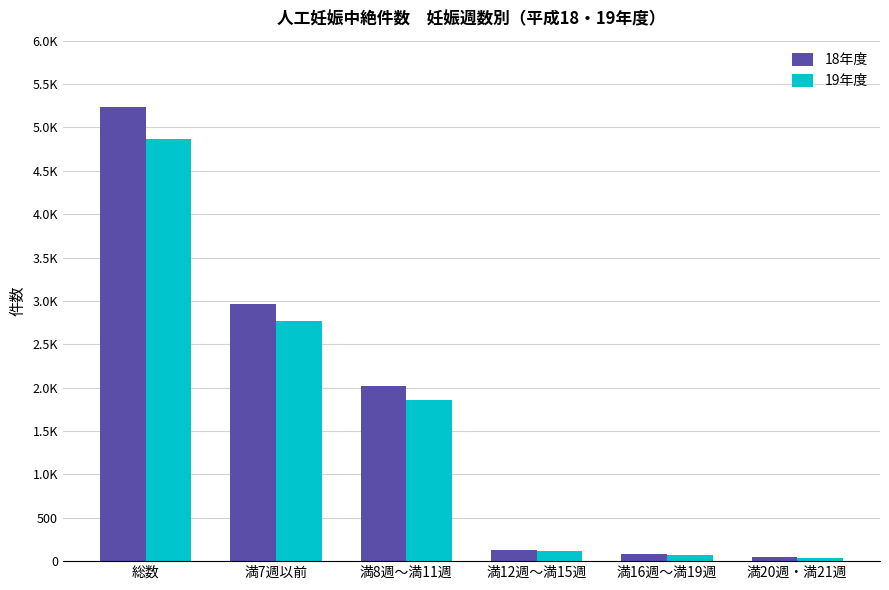

What is the label of the 3rd bar from the right?

満12週～満15週